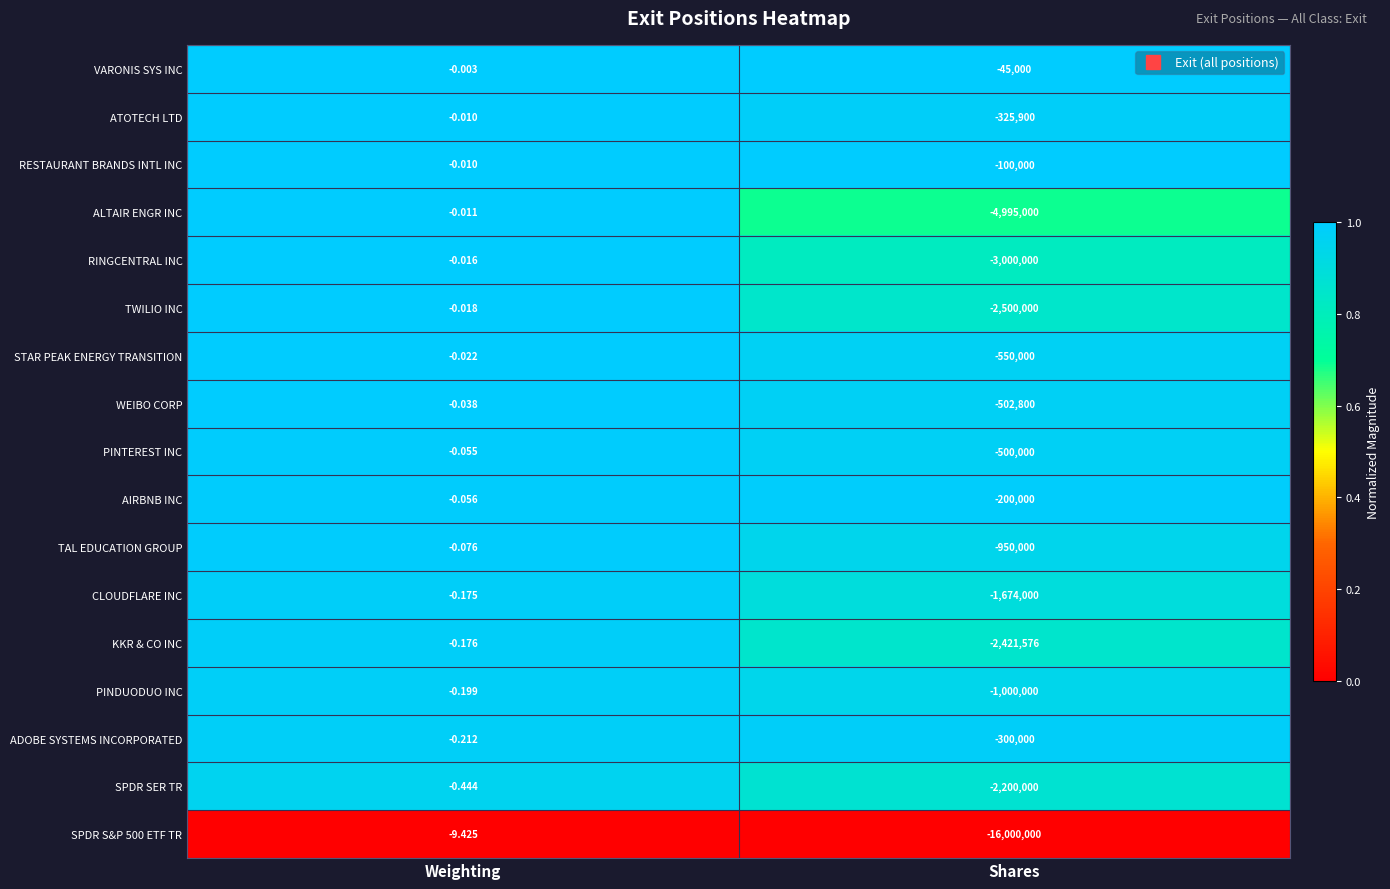

At which label does SPDR S&P 500 ETF TR reach its minimum?

Shares